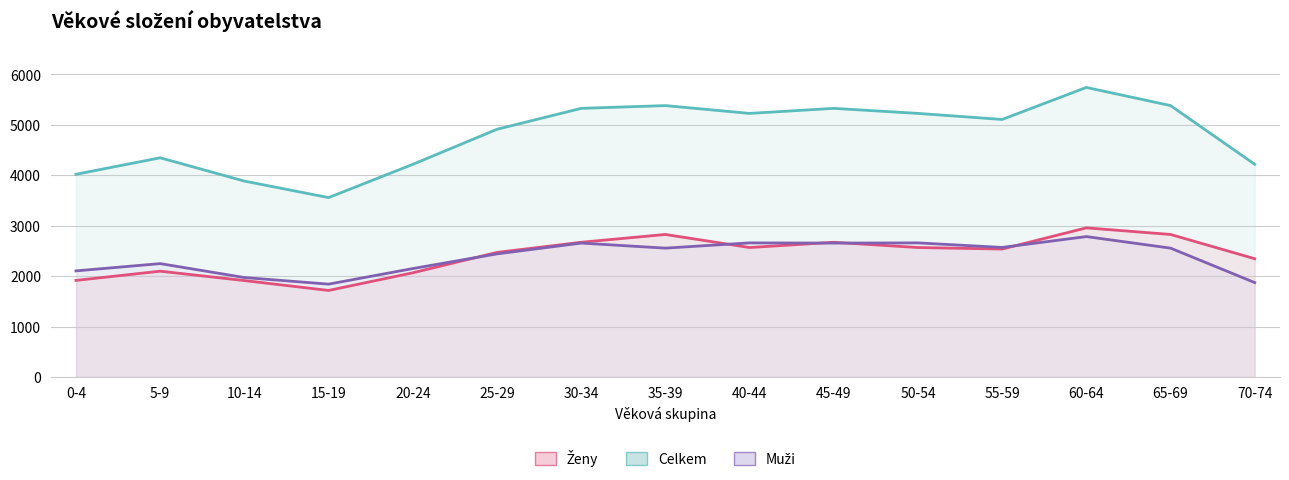

What is the highest value of the Muži series?

2784